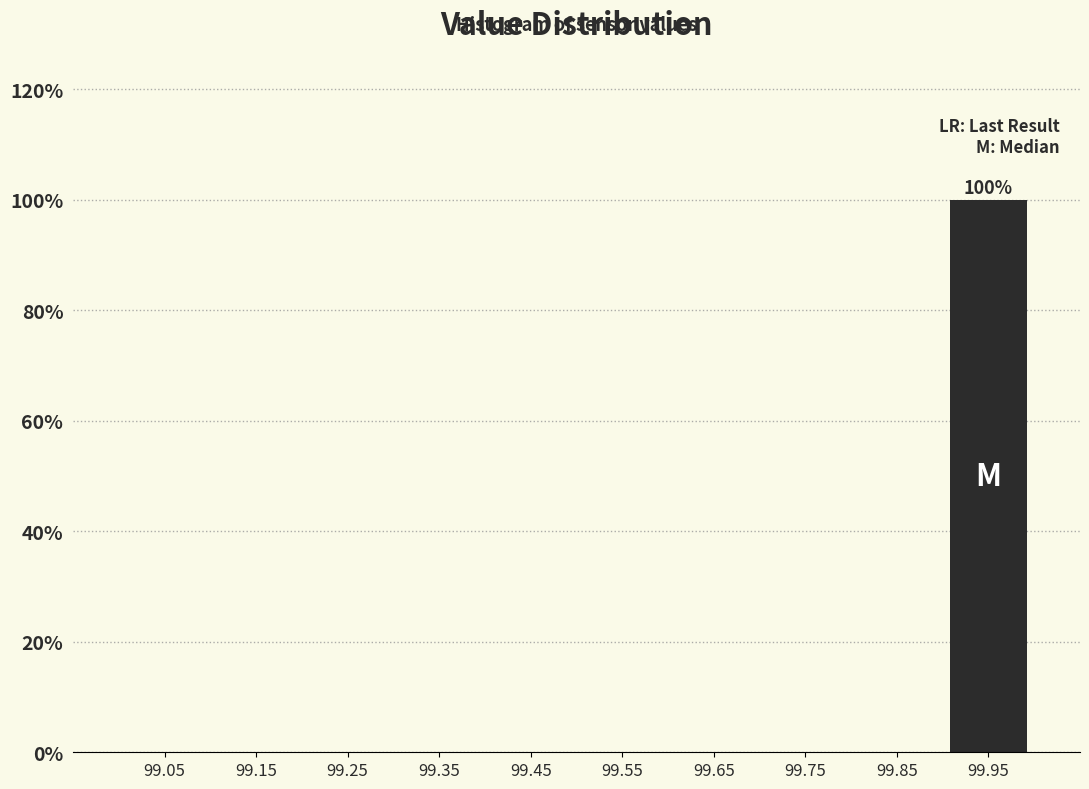

Over which range of the x-axis is the bar tallest?

99.9 to 100.0